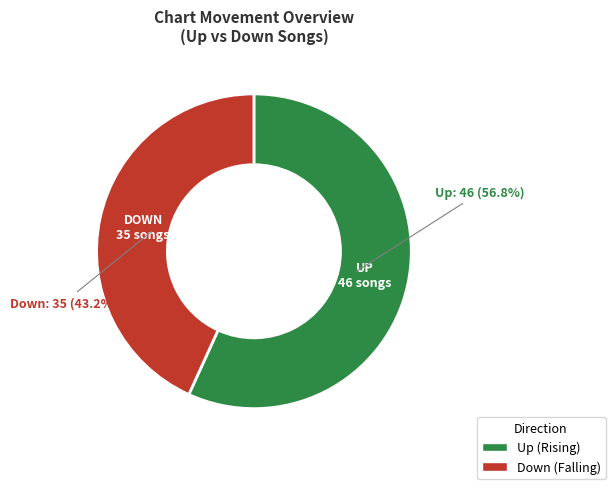

Is there a majority slice in this chart?

Yes